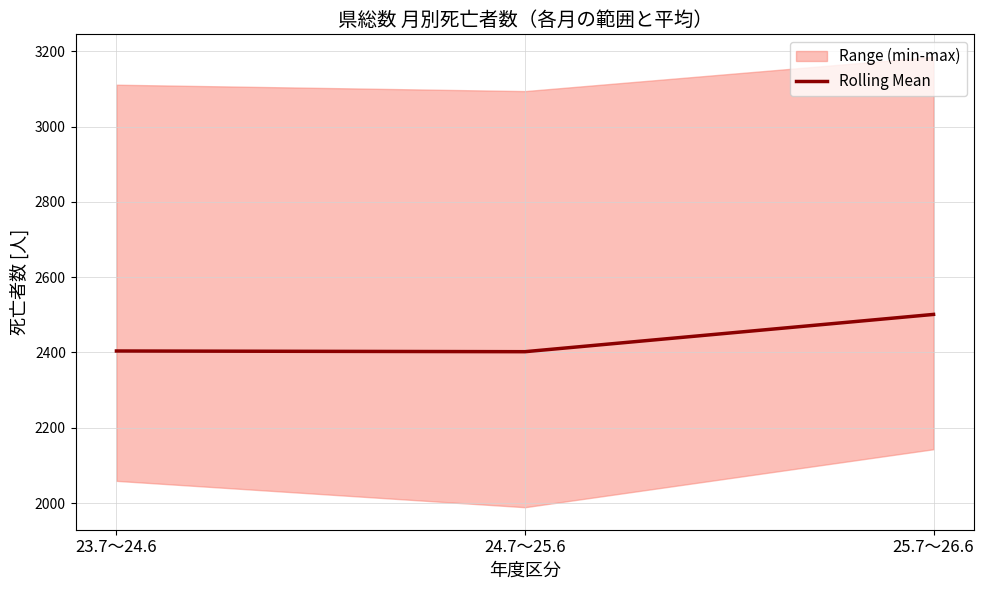

List the labels in order of value, largest first.

25.7～26.6, 23.7～24.6, 24.7～25.6